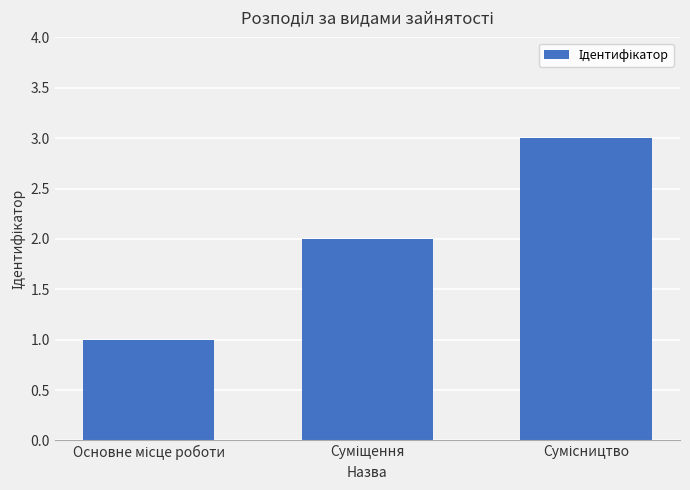

How many data points does each series have?

3